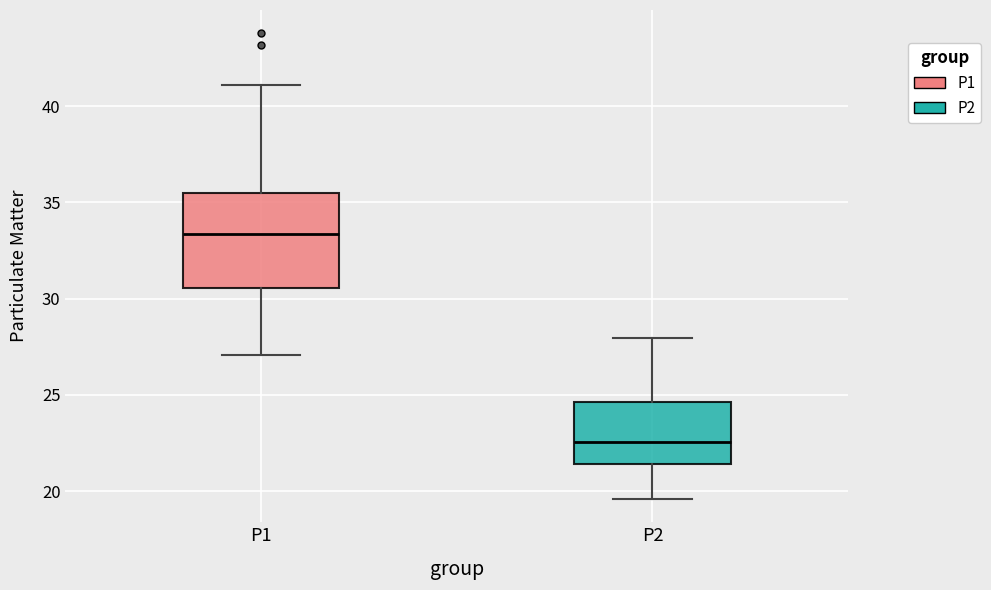

Comparing the boxes themselves (not the whiskers), which one is the tallest?

P1